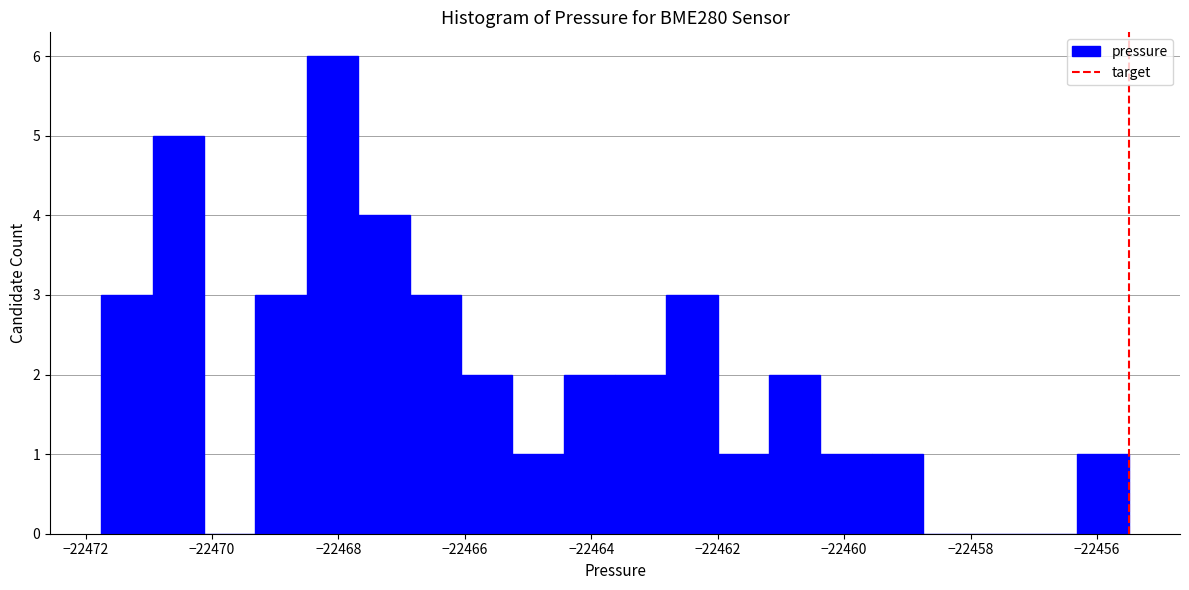

Reading left to right, transcribe this chart: for each bar, give the range it covers on the x-axis and its height. Neither the bar edges nor the heights are printed on the chart, so give them approximately, as read against the axes.

-22471.8 to -22471.0: 3
-22471.0 to -22470.2: 5
-22470.2 to -22469.4: 0
-22469.4 to -22468.4: 3
-22468.4 to -22467.6: 6
-22467.6 to -22466.8: 4
-22466.8 to -22466.0: 3
-22466.0 to -22465.2: 2
-22465.2 to -22464.4: 1
-22464.4 to -22463.6: 2
-22463.6 to -22462.8: 2
-22462.8 to -22462.0: 3
-22462.0 to -22461.2: 1
-22461.2 to -22460.4: 2
-22460.4 to -22459.6: 1
-22459.6 to -22458.8: 1
-22458.8 to -22458.0: 0
-22458.0 to -22457.2: 0
-22457.2 to -22456.4: 0
-22456.4 to -22455.4: 1